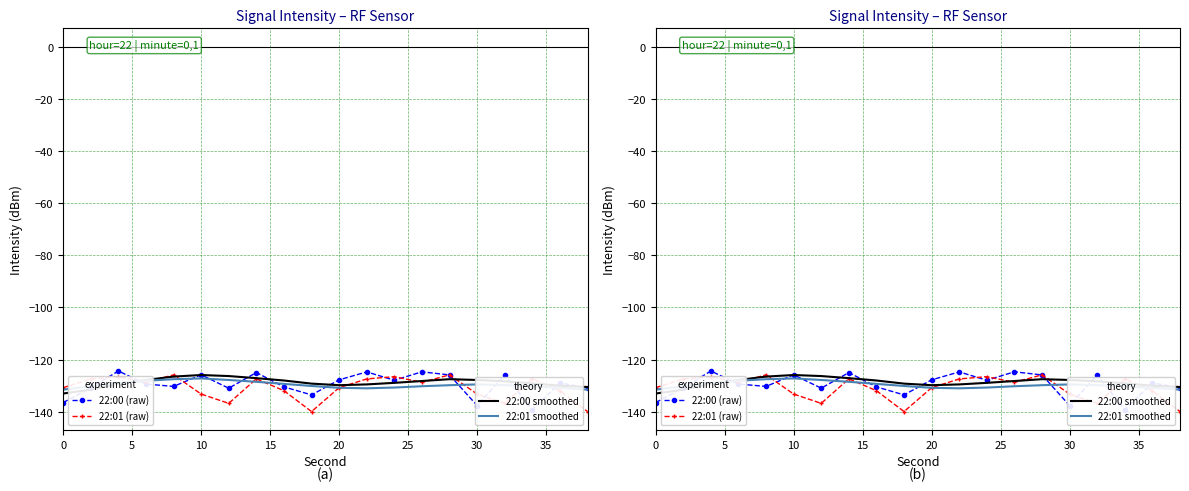

How many data points in 22:01 smoothed are above -129?

5